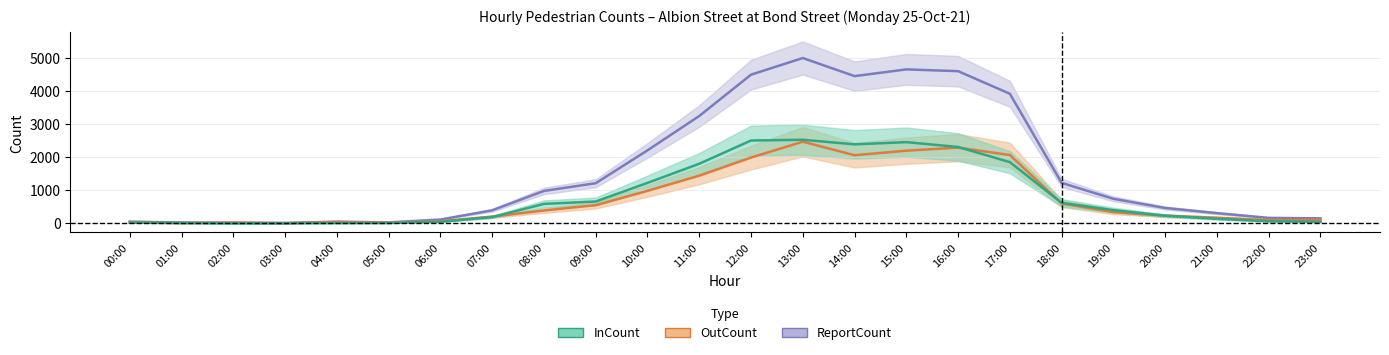

In InCount, how many points are higher than both neighbors (excluding endpoints)?

2